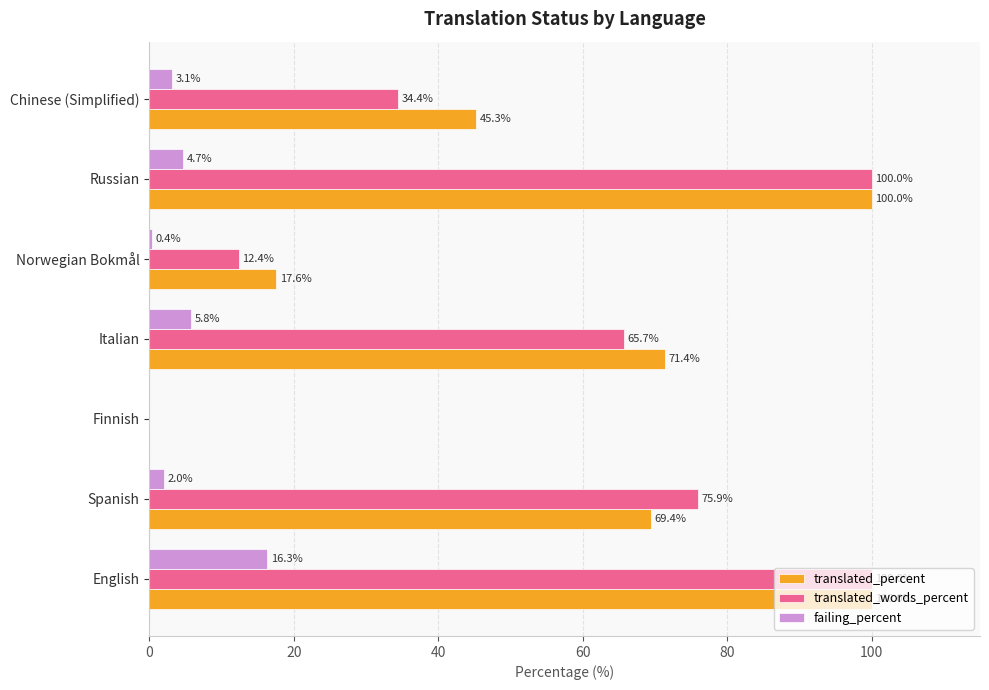

At which label is translated_percent closest to 50?

Chinese (Simplified)